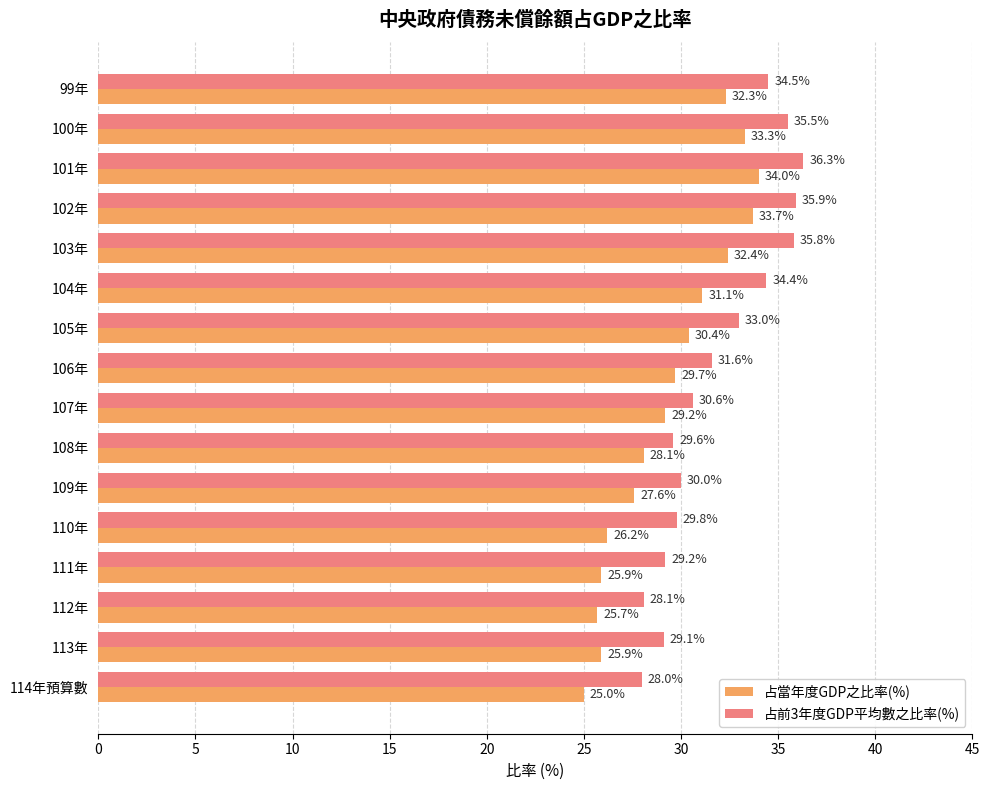

True or false: 占前3年度GDP平均數之比率(%) has a value of 34.5 at 99年.

True